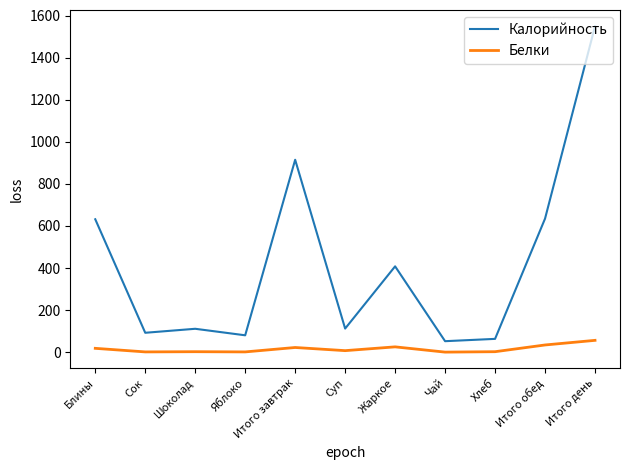

Which series has the largest range (max minus min)?

Калорийность